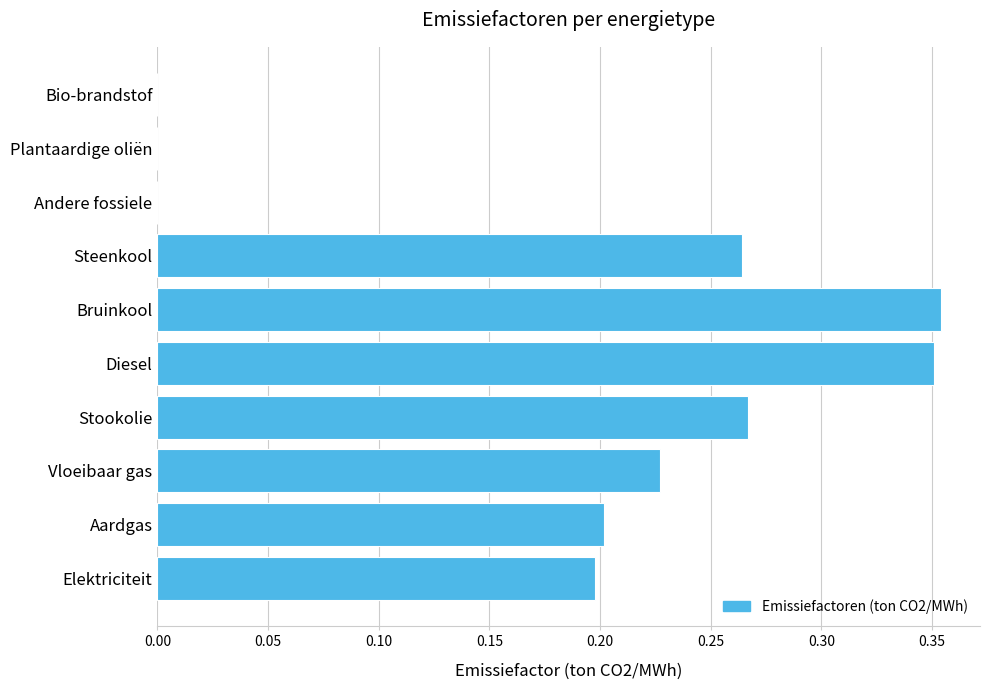

What is the sum of all values?

1.9